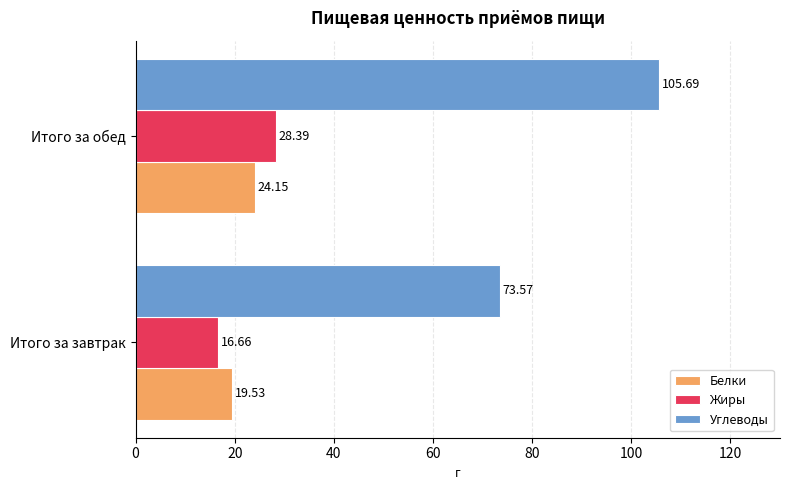

Is the value of Жиры at Итого за обед greater than the value of Белки at Итого за обед?

Yes